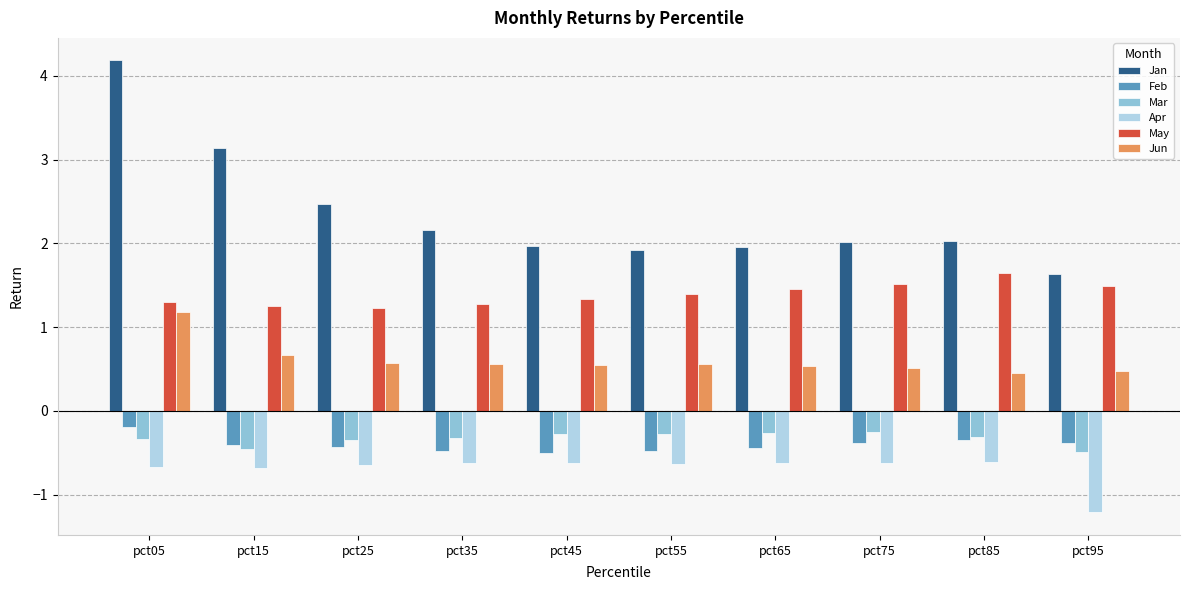

True or false: Jun has a value of 1.7 at pct05.

False